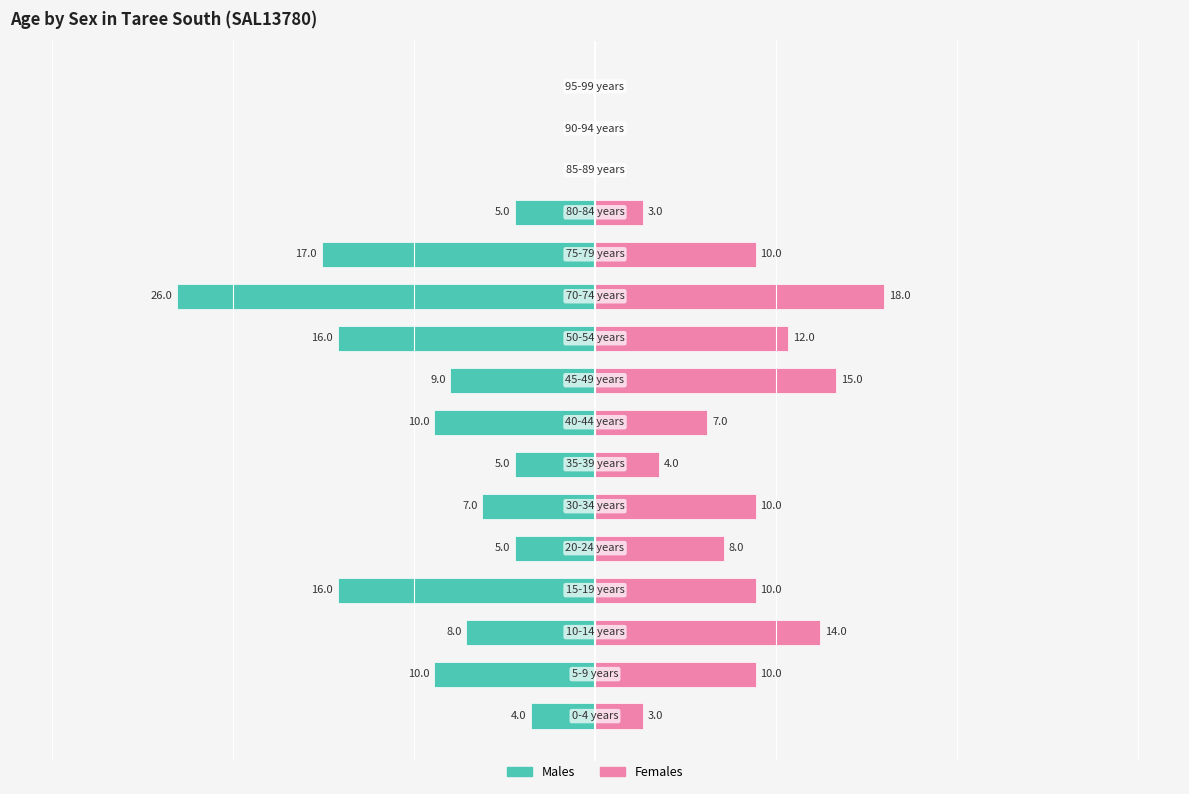

How many bars are there in total?

32